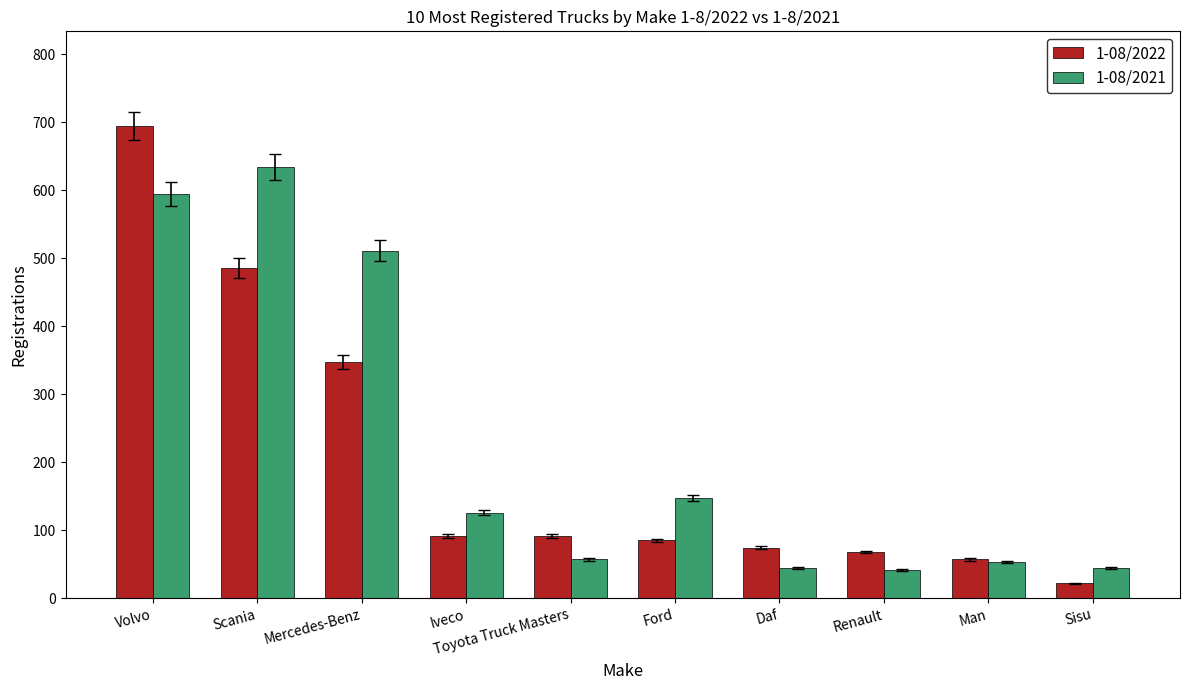

At Renault, list the series in order from largest to smallest.

1-08/2022, 1-08/2021